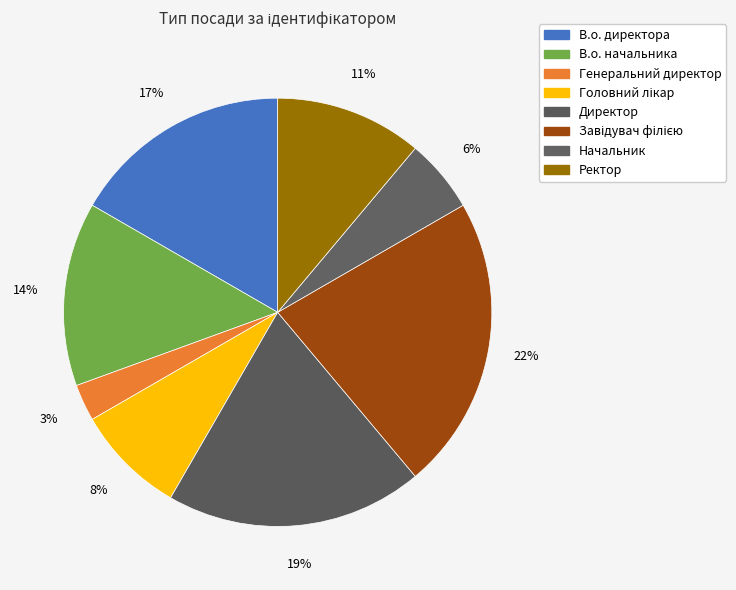

Is there a majority slice in this chart?

No